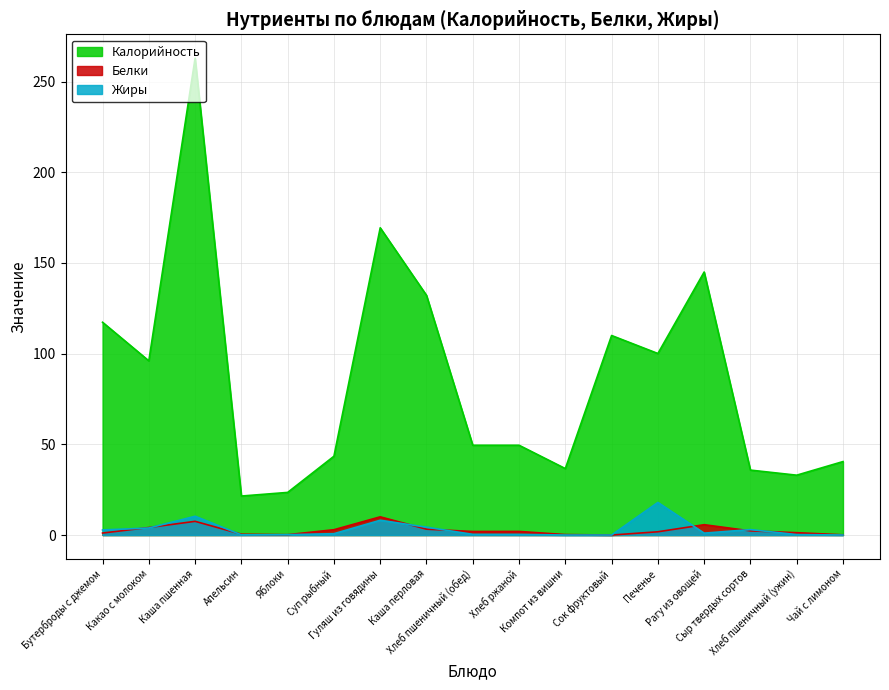

Which series has the widest spread of values?

Калорийность